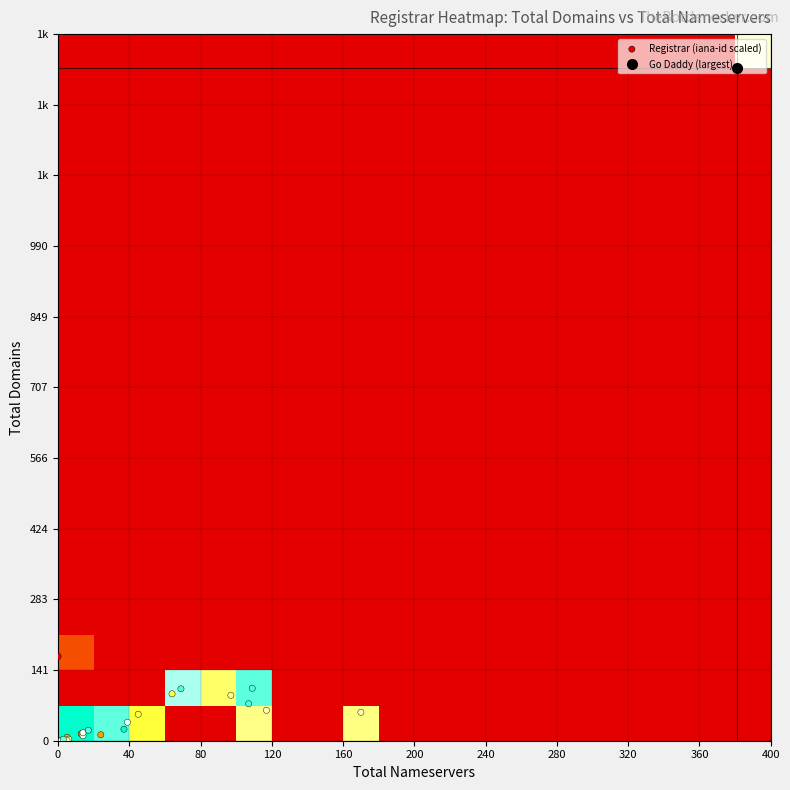

Reading left to right, transcribe all the data shown in this chart.

Network Solutions LLC: total_domains=169	total_nameservers=0	iana_id=2
Register.com, Inc: total_domains=14	total_nameservers=13	iana_id=9
Melbourne IT LTD: total_domains=12	total_nameservers=24	iana_id=13
COREhub S.R.L.: total_domains=7	total_nameservers=5	iana_id=15
eNom, Inc.: total_domains=94	total_nameservers=64	iana_id=48
GMO: total_domains=53	total_nameservers=45	iana_id=49
Tucows.com Co.: total_domains=91	total_nameservers=97	iana_id=69
Easyspace Ltd: total_domains=1	total_nameservers=2	iana_id=79
Gandi SAS: total_domains=57	total_nameservers=170	iana_id=81
OnlineNIC, Inc.: total_domains=3	total_nameservers=6	iana_id=82
1&1 IONOS SE: total_domains=61	total_nameservers=117	iana_id=83
007Names, Inc.: total_domains=1	total_nameservers=5	iana_id=91
Ascio Technologies: total_domains=10	total_nameservers=14	iana_id=106
Secura GMBH: total_domains=1	total_nameservers=2	iana_id=111
CSL Computer Service: total_domains=16	total_nameservers=14	iana_id=113
Cronon AG: total_domains=37	total_nameservers=39	iana_id=141
Go Daddy, LLC: total_domains=1348	total_nameservers=381	iana_id=146
Gabia, Inc.: total_domains=3	total_nameservers=3	iana_id=244
DNC Holdings INC: total_domains=21	total_nameservers=17	iana_id=291
MarkMonitor, Inc: total_domains=105	total_nameservers=109	iana_id=292
CSC Corporate Domains: total_domains=104	total_nameservers=69	iana_id=299
PDR Ltd.: total_domains=74	total_nameservers=107	iana_id=303
OVH: total_domains=23	total_nameservers=37	iana_id=433